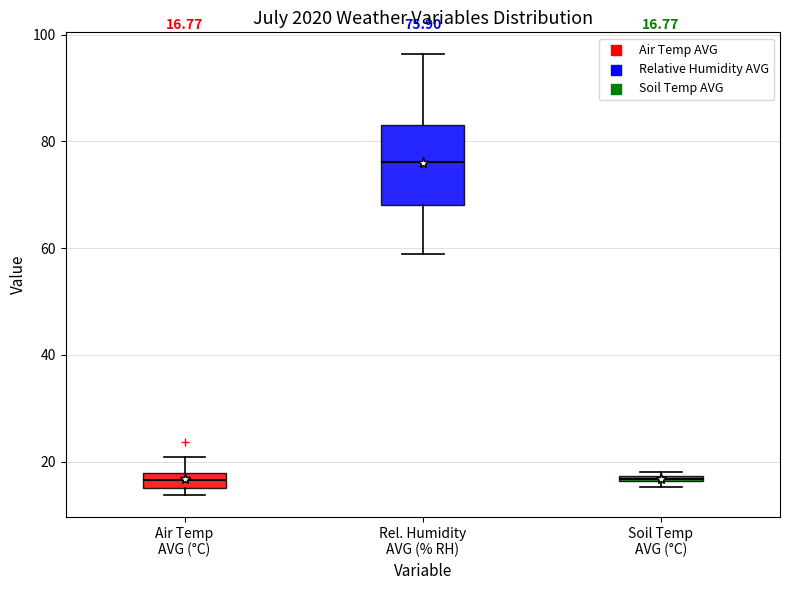

Which box is the tallest, from its lower edge to its upper edge?

Rel. Humidity AVG (% RH)